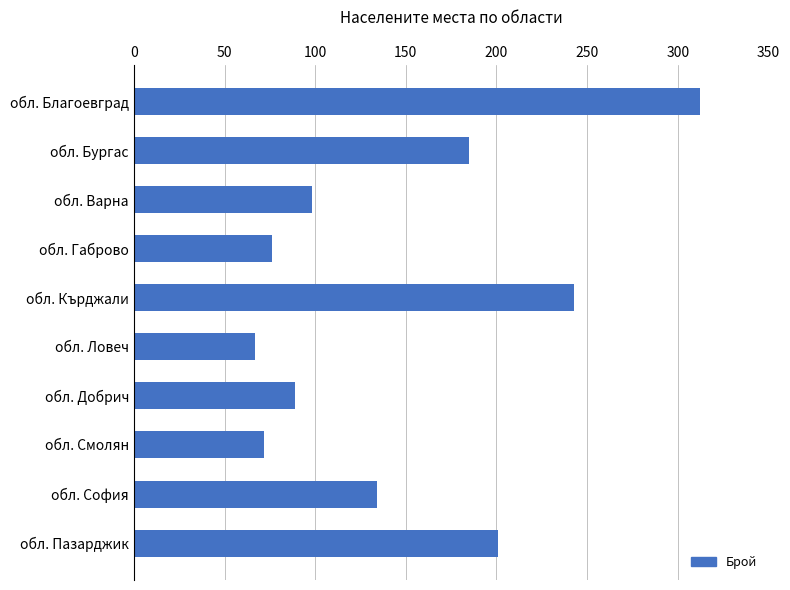

At which label is the value closest to 189?

обл. Бургас